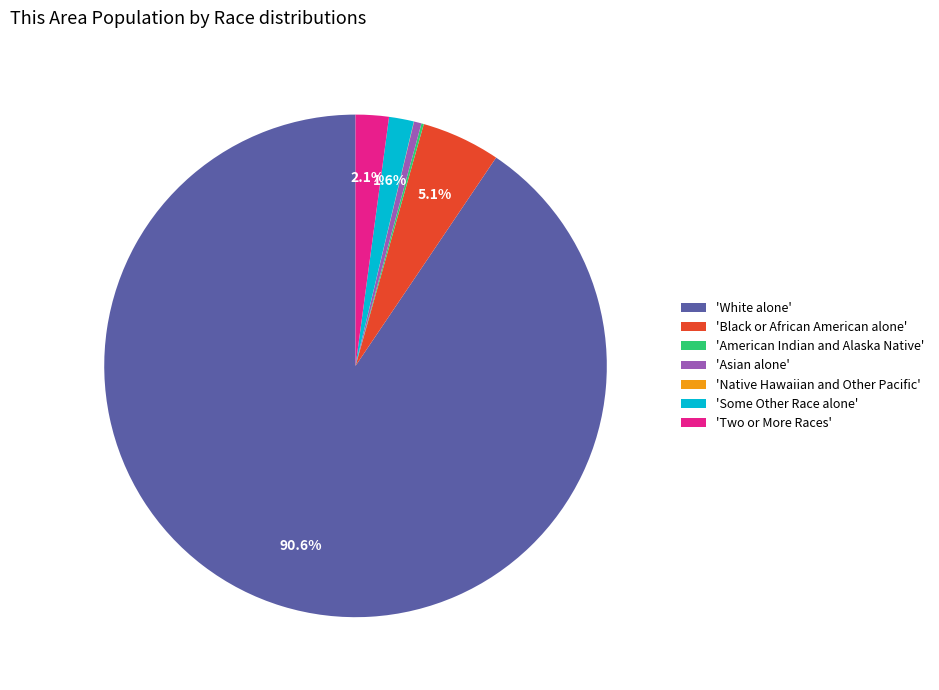

Combined, do 'Some Other Race alone' and 'Black or African American alone' account for over 50%?

No